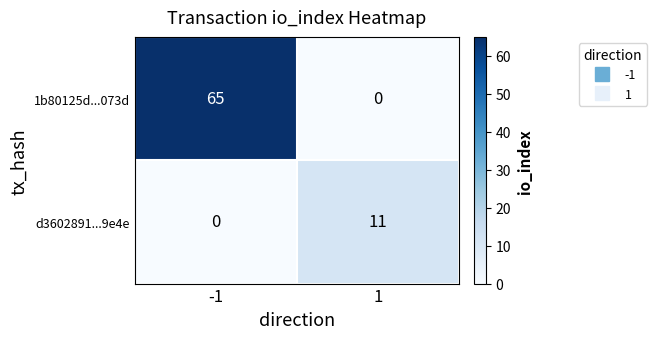

The d3602891...9e4e series shows 4 at 1. True or false?

False